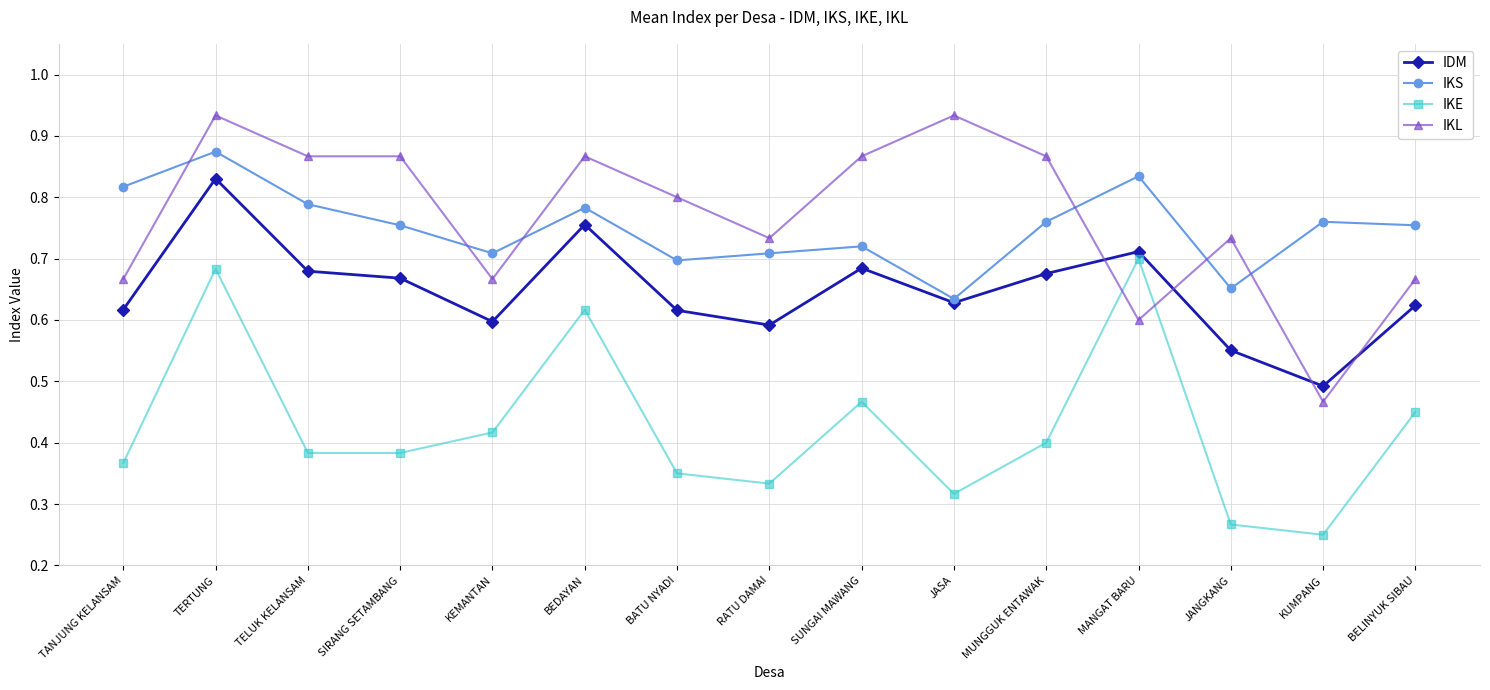

Rank the series by their maximum value, from lowest to highest.

IKE, IDM, IKS, IKL